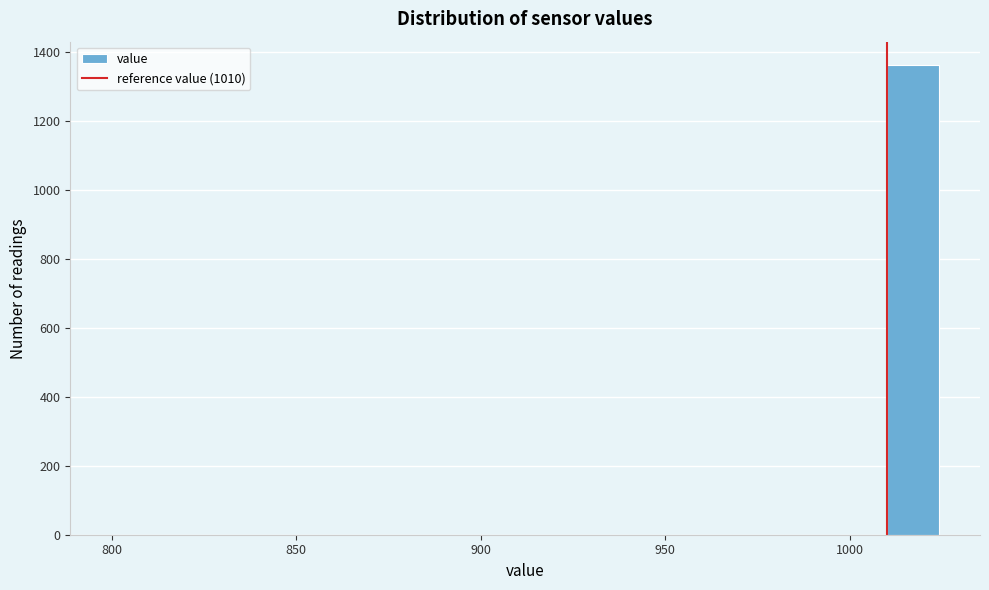

Read against the x-axis, roughly where is the centre of the tallest bar?

1015